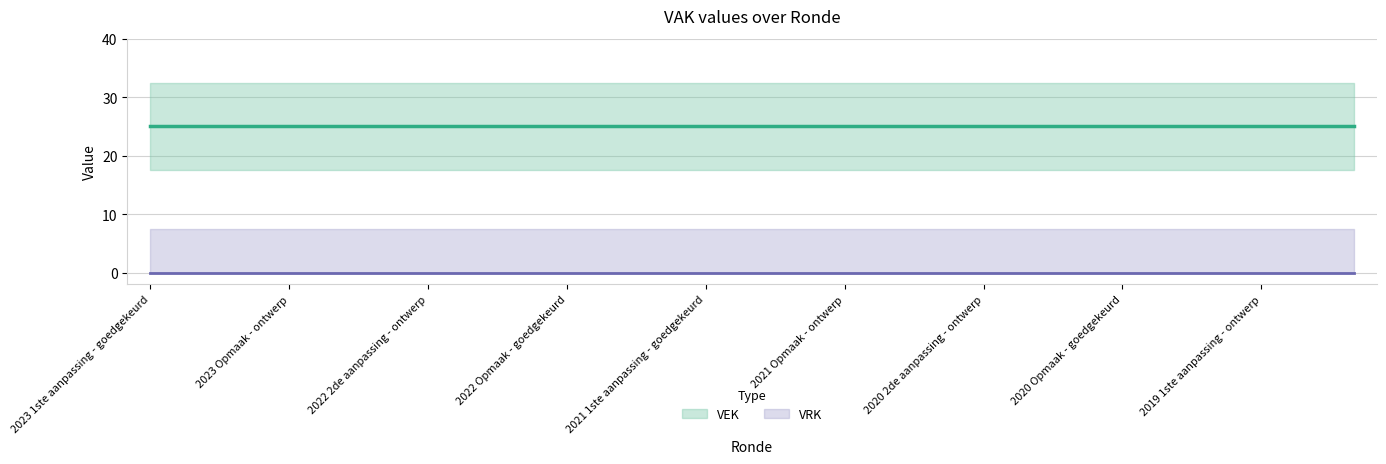

Is this an area chart (filled region under the line)?

No